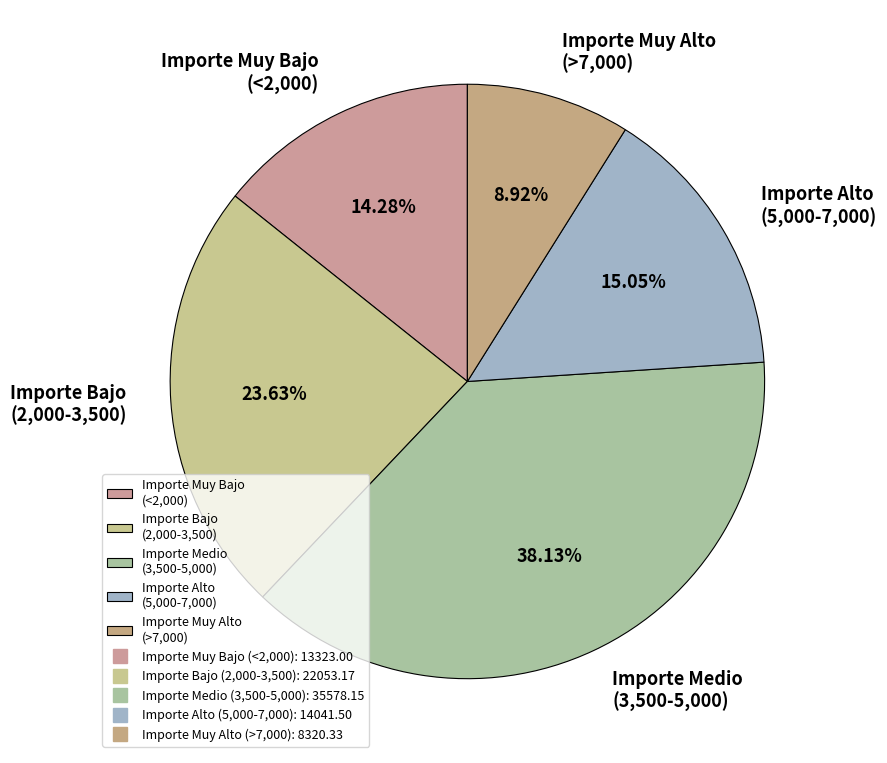

Is the sum of Importe Muy Bajo (<2,000) and Importe Alto (5,000-7,000) greater than half?

No